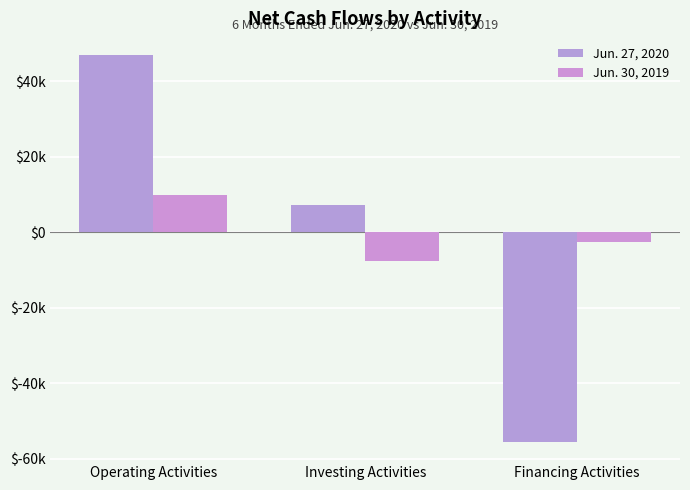

Where is Jun. 30, 2019 nearest to the value 1047?

Financing Activities